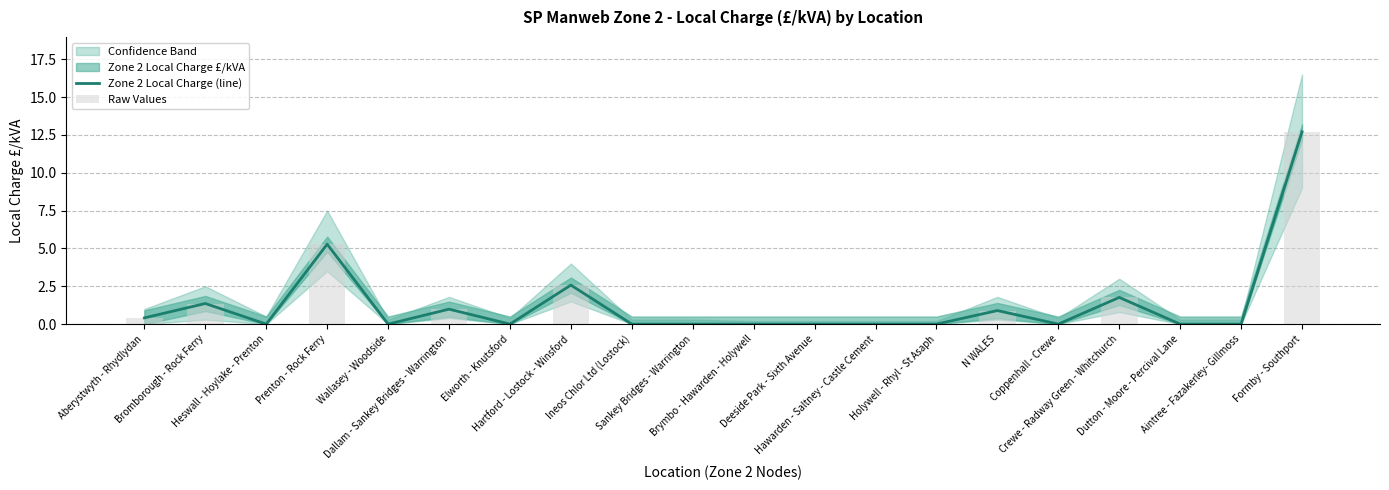

Which series has the widest spread of values?

Zone 2 Local Charge (line)